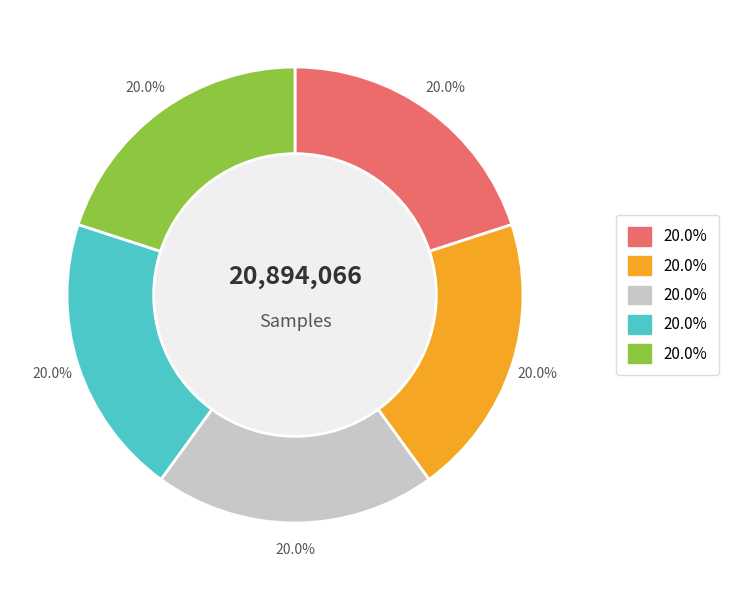

Does any single category account for the majority?

No